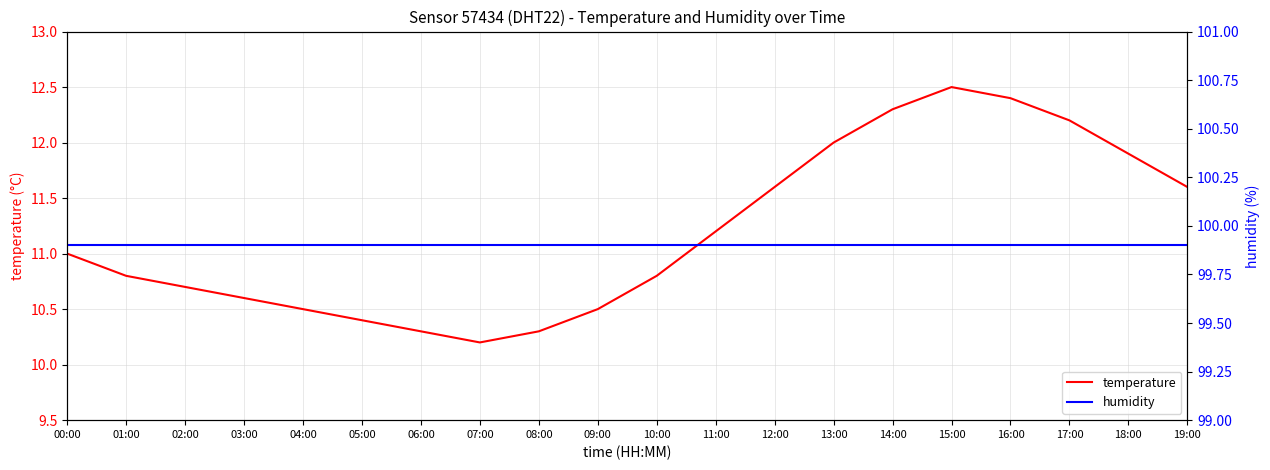

Reading left to right, extract all data points from this chart.

temperature: 11.0	10.8	10.7	10.6	10.5	10.4	10.3	10.2	10.3	10.5	10.8	11.2	11.6	12.0	12.3	12.5	12.4	12.2	11.9	11.6
humidity: 99.9	99.9	99.9	99.9	99.9	99.9	99.9	99.9	99.9	99.9	99.9	99.9	99.9	99.9	99.9	99.9	99.9	99.9	99.9	99.9